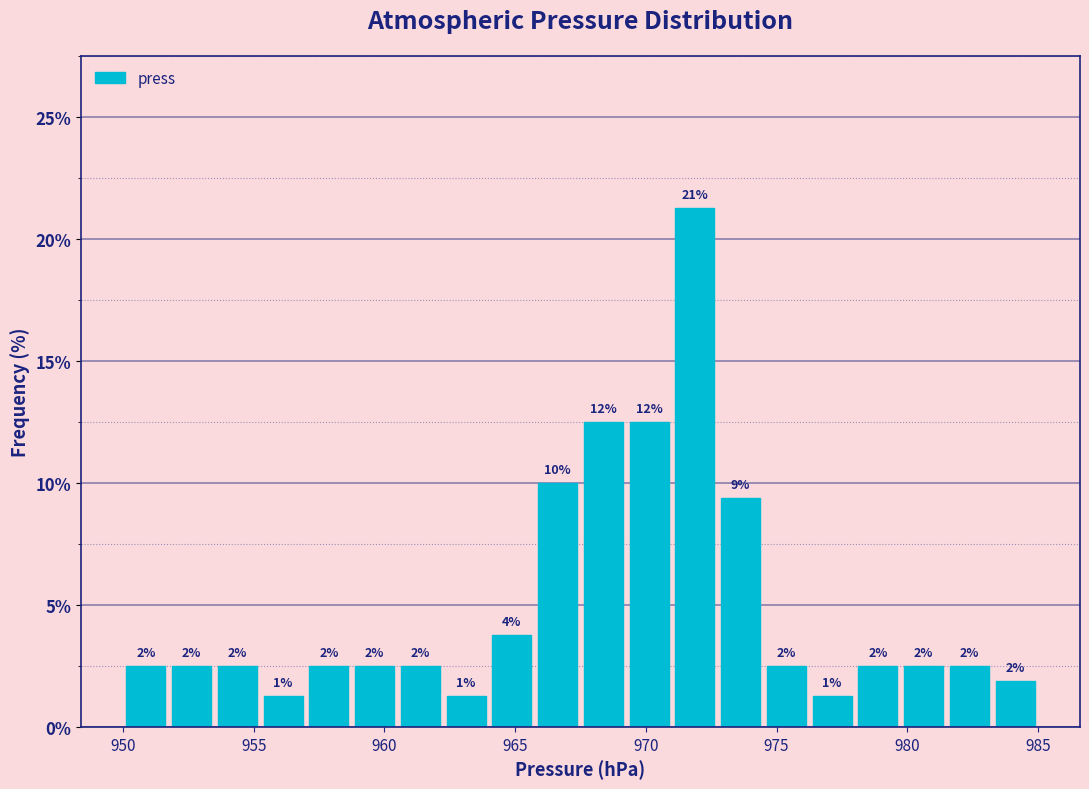

Around what value on the x-axis is the tallest bar? Give the approximate position of its centre, as read against the axis.

972.0